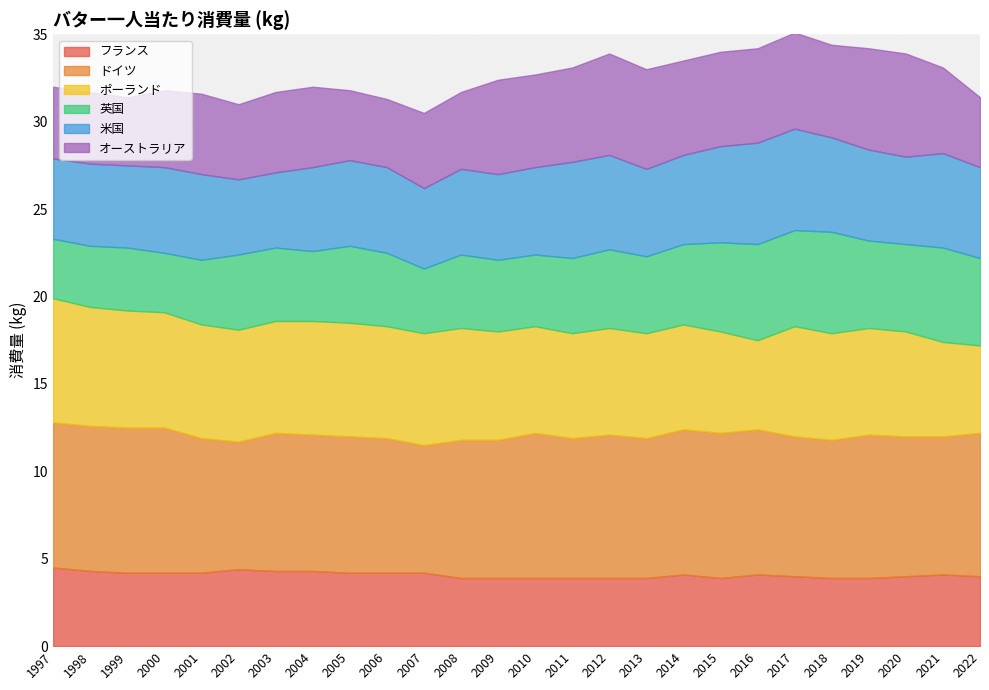

Rank the series by their maximum value, from lowest to highest.

フランス, 英国, 米国, オーストラリア, ポーランド, ドイツ